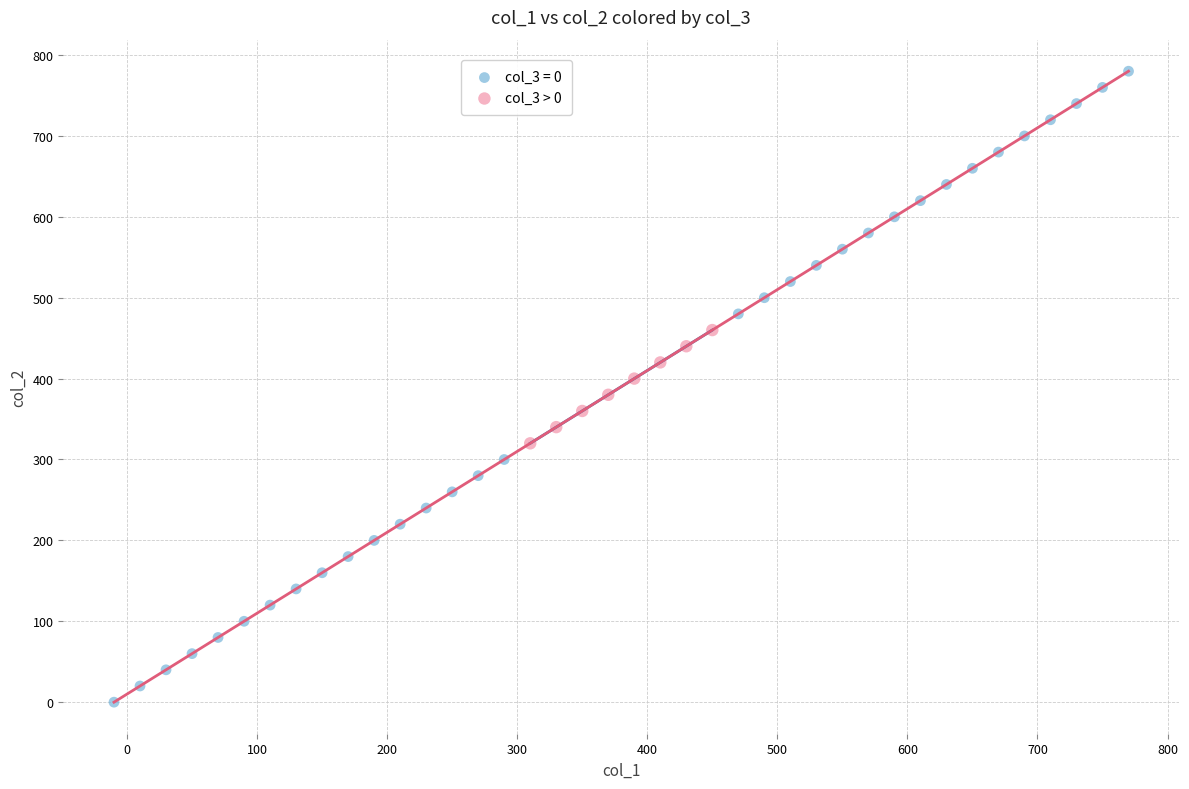

Which series reaches the minimum Y coordinate?

col_3 = 0